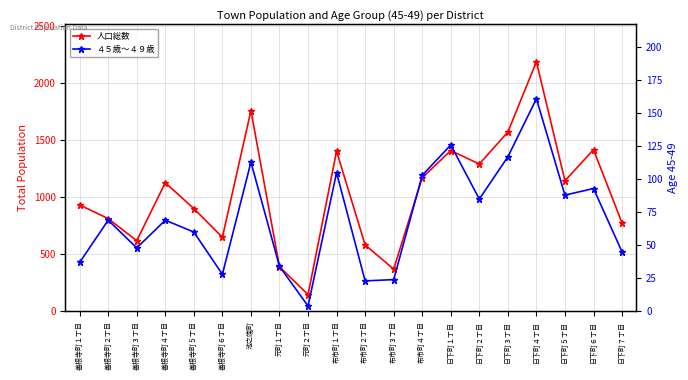

How many series are shown in this chart?

2